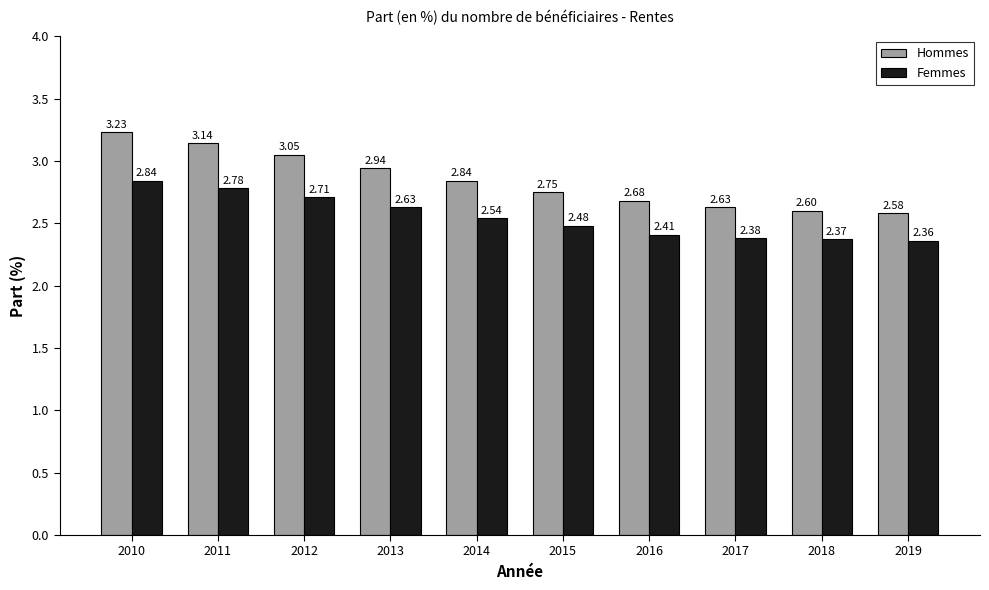

Which series has the largest total across all categories?

Hommes